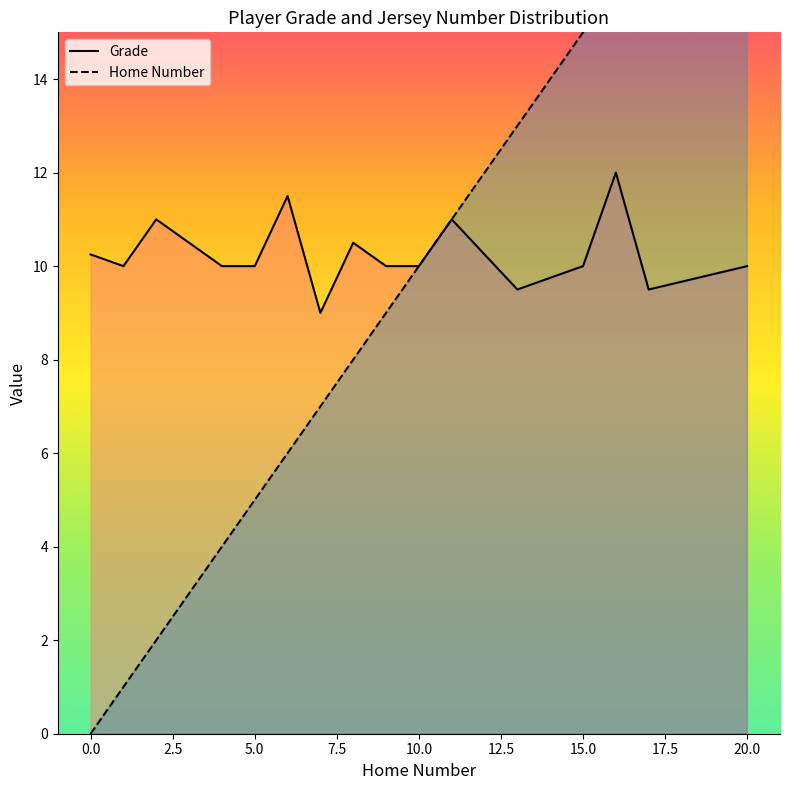

What is the average value of the Home Number series?

8.6